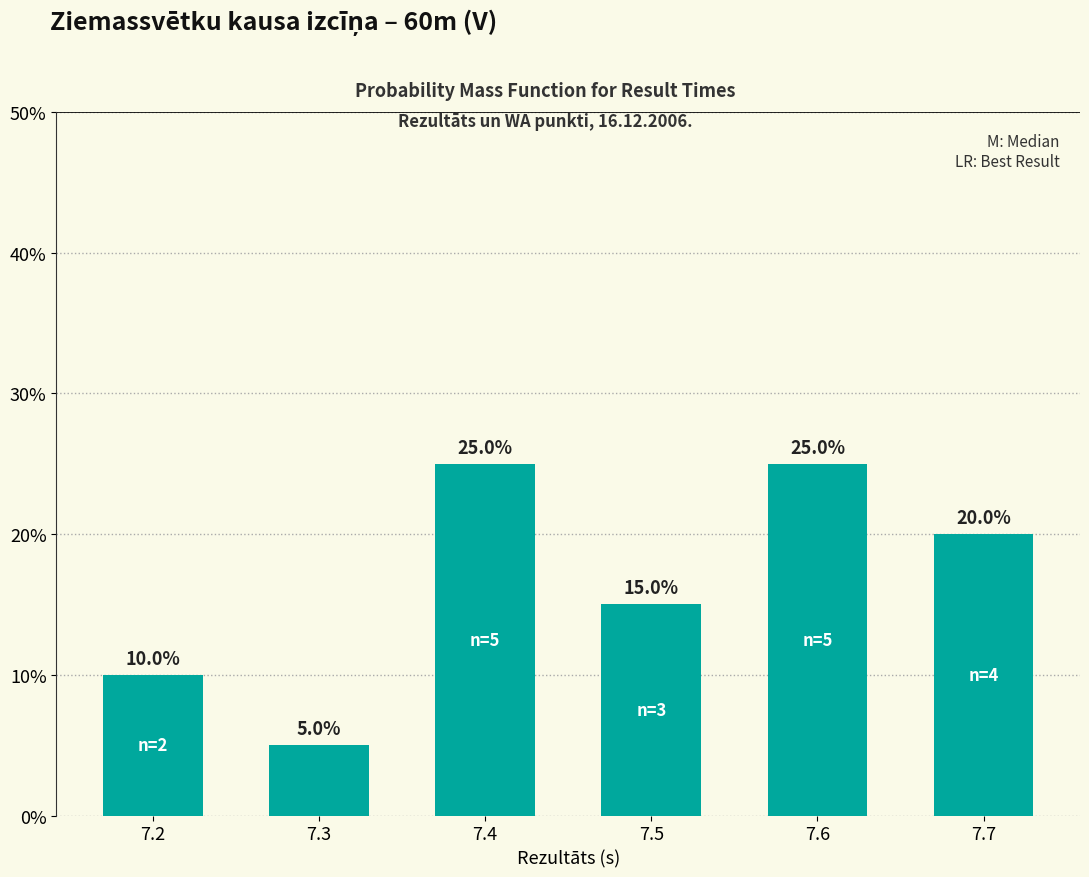

At which category does the chart reach its minimum across all series?

7.3